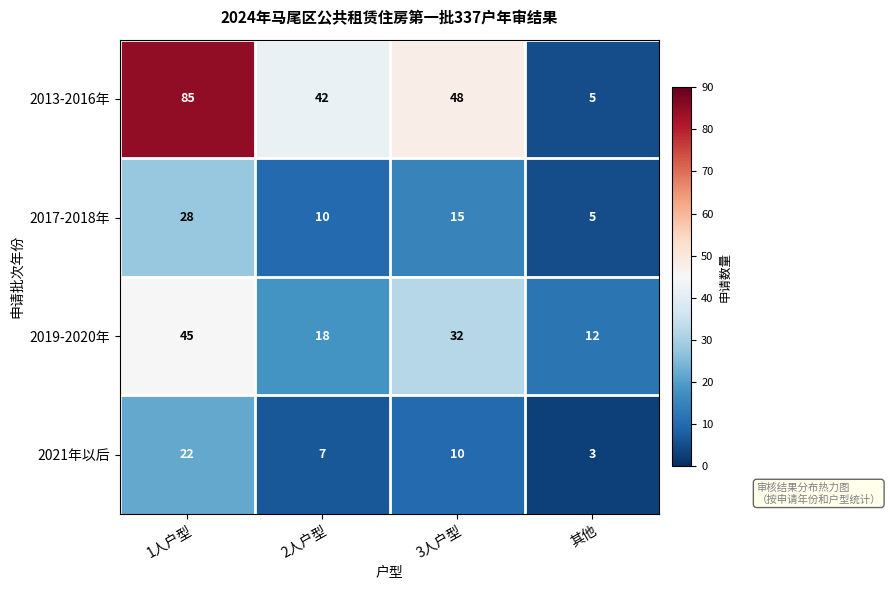

At how many categories does at least one series exceed 33?

3